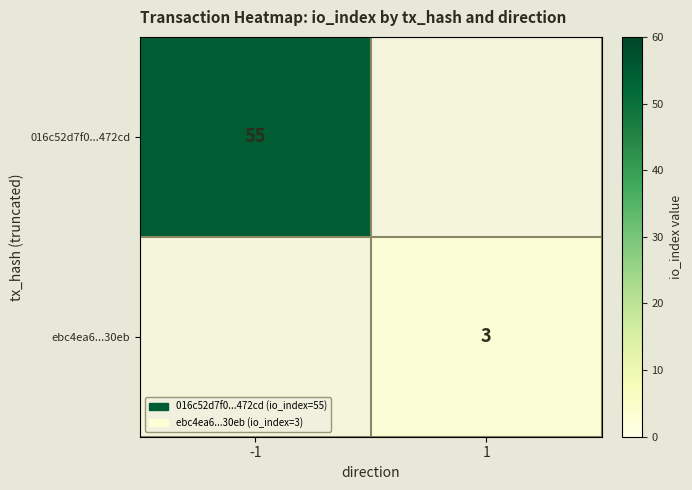

The ebc4ea6...30eb series shows 4 at 1. True or false?

False